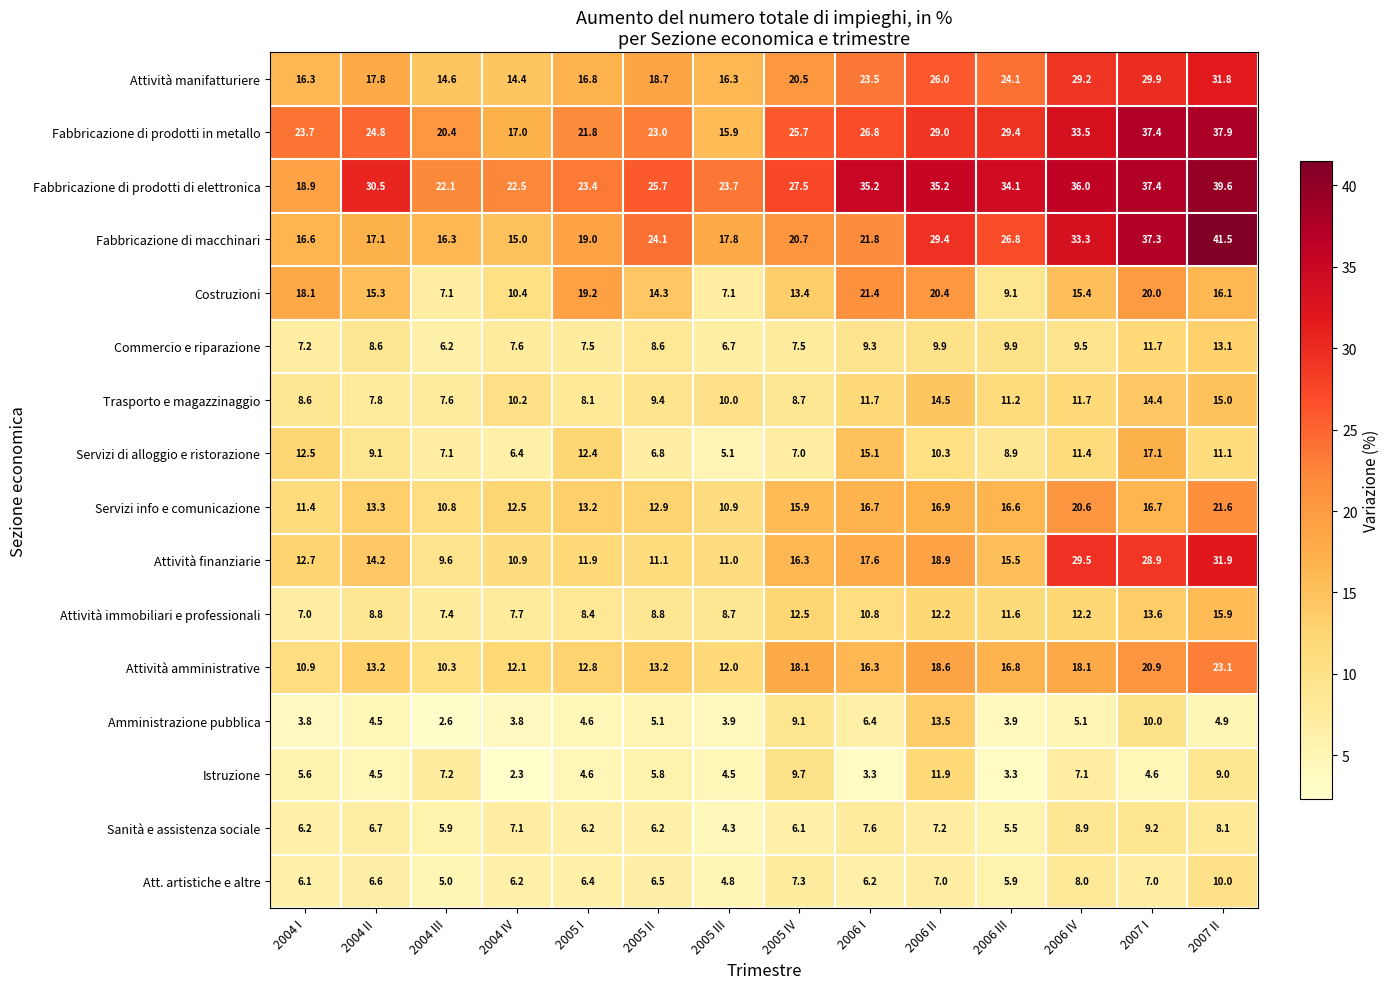

What is the difference between the Fabbricazione di prodotti di elettronica values at 2004 III and 2005 IV?

5.4